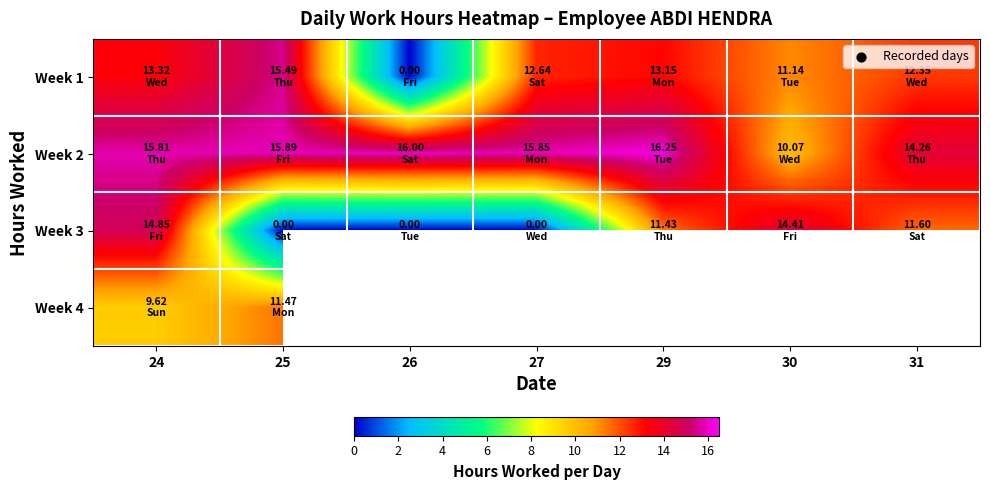

What is the difference between the maximum and minimum values in the Week 4 series?

1.9